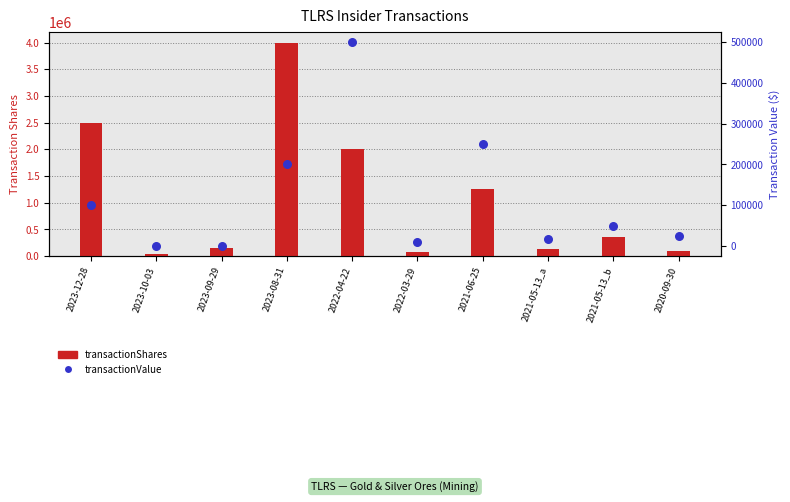

Which series reaches the maximum Y coordinate?

transactionShares